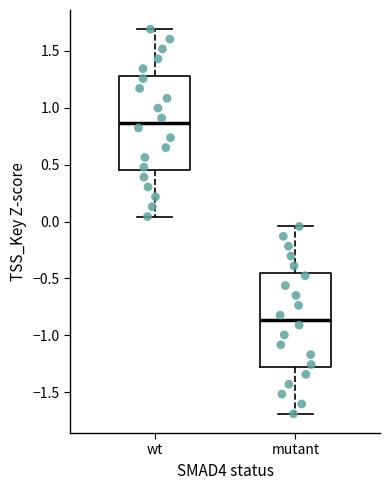

Where is the lower edge of the box for wt on the y-axis? The values are not printed on the chart, so give them approximately, as read against the axis.

0.45